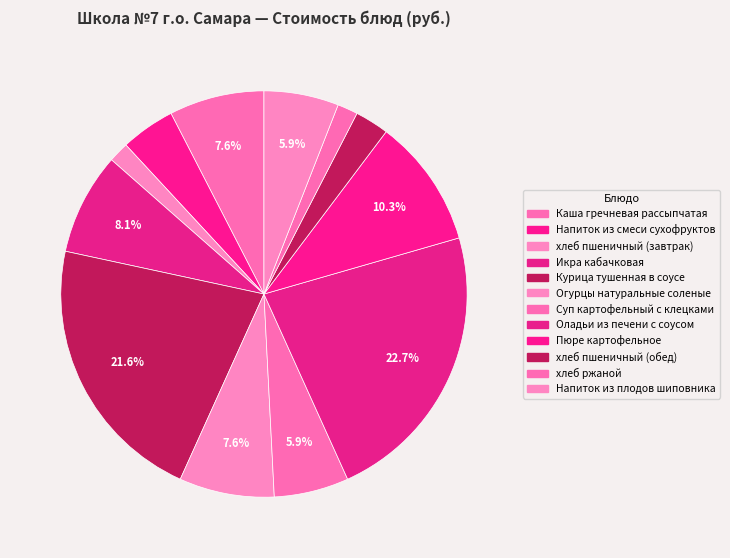

How many slices are in this pie chart?

12